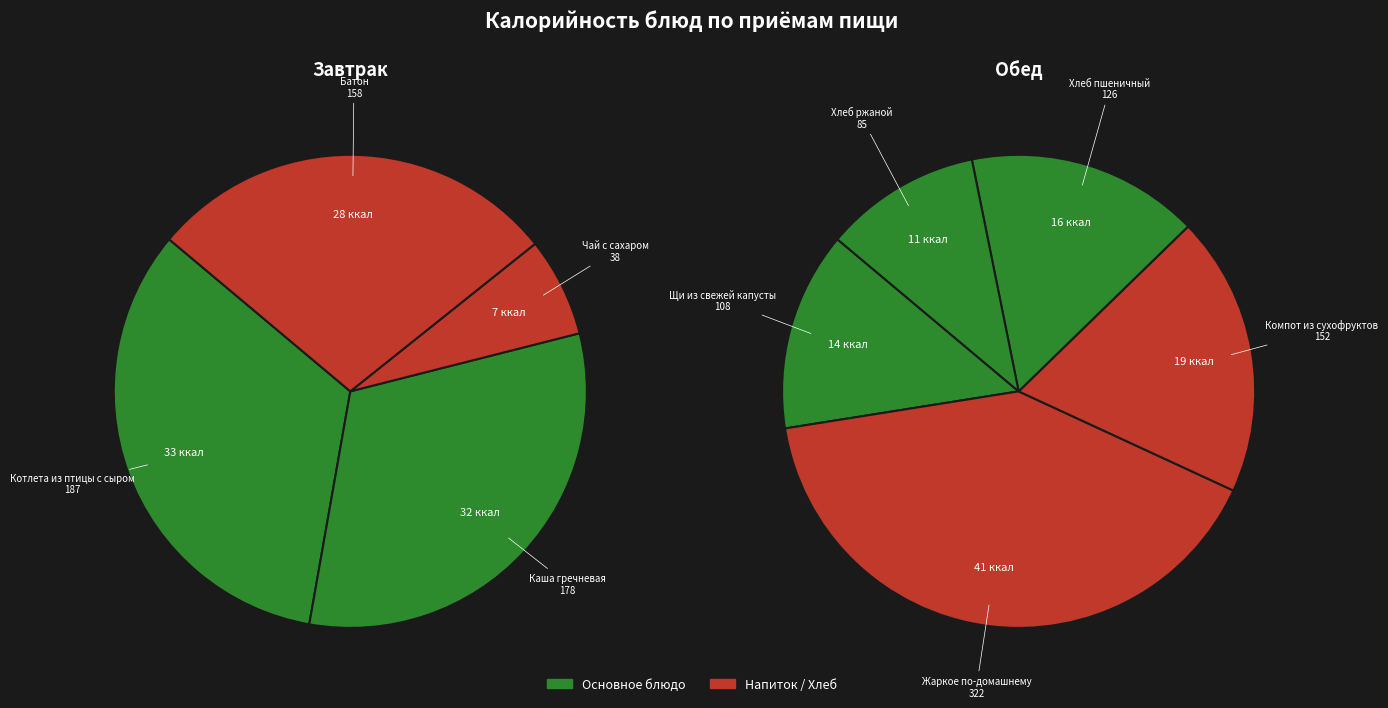

Which category has the biggest portion of the pie?

Жаркое по-домашнему